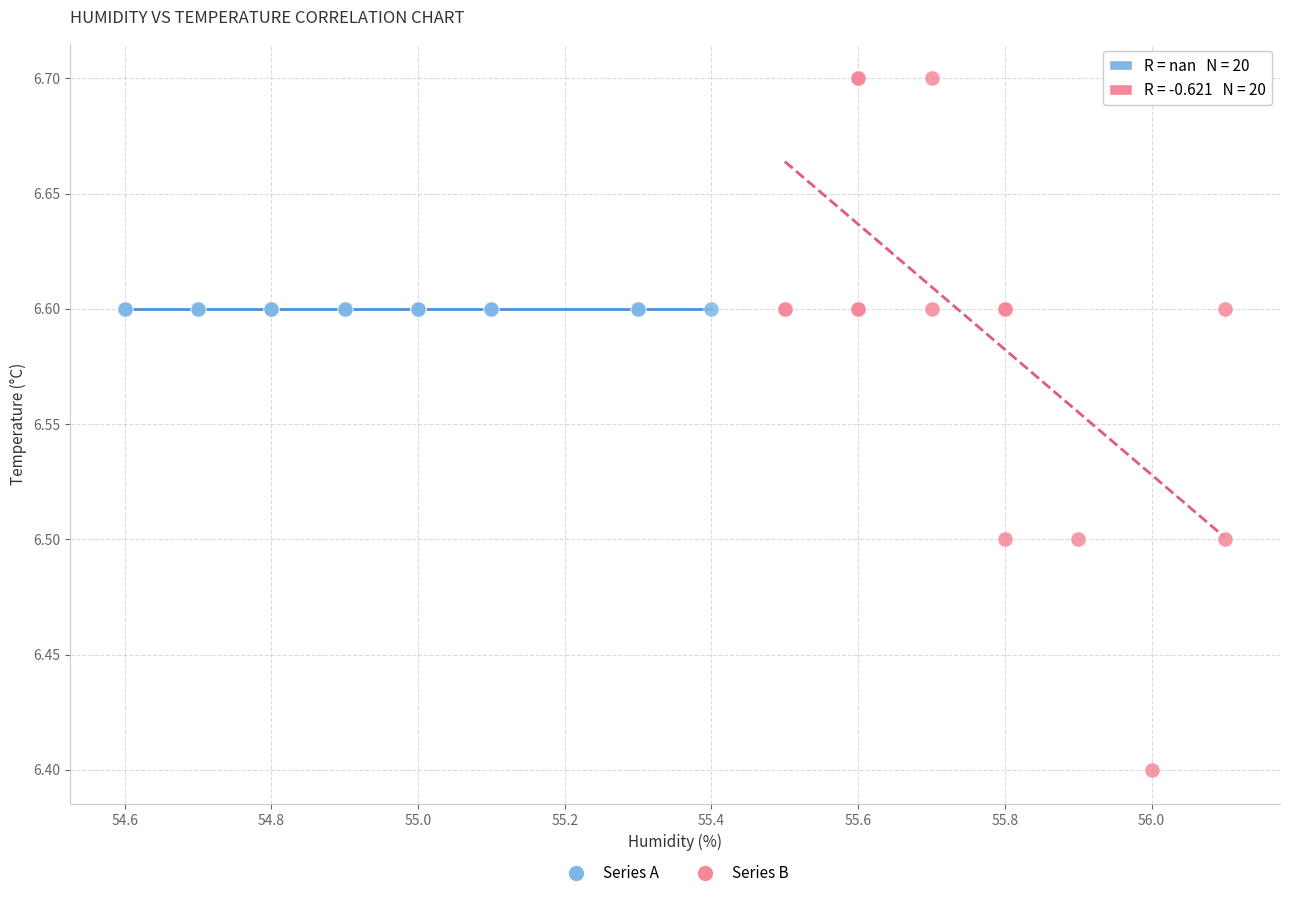

Which series contains the lowest Y value?

Series B